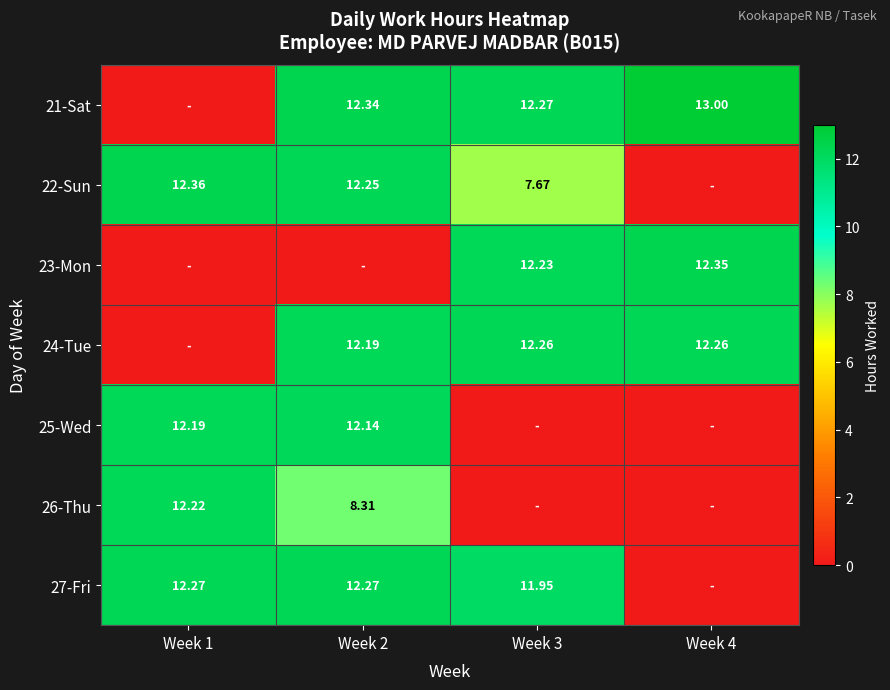

Which has a higher value, Week 2 or Week 1?

Week 2